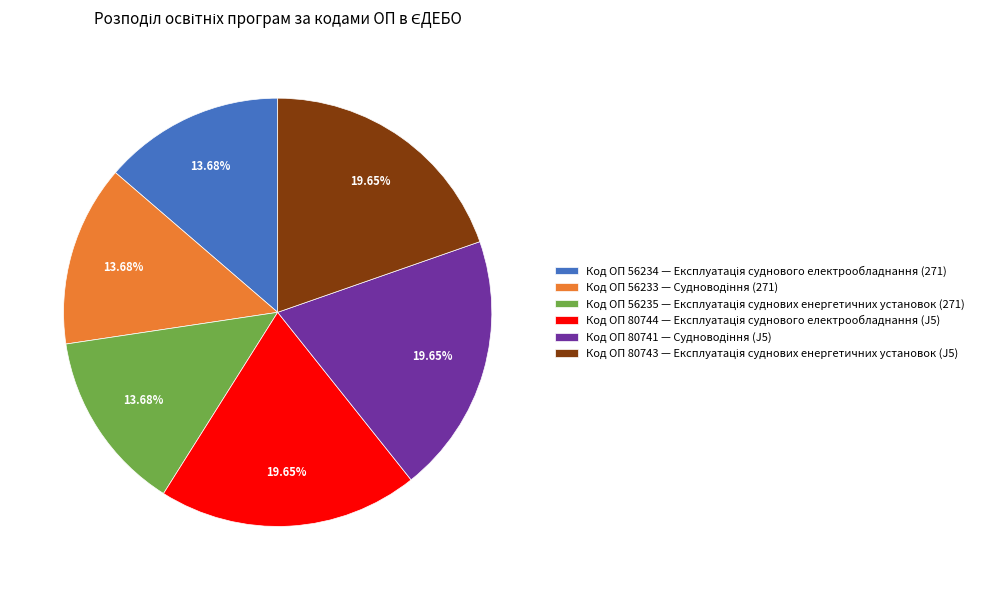

Is there a majority slice in this chart?

No